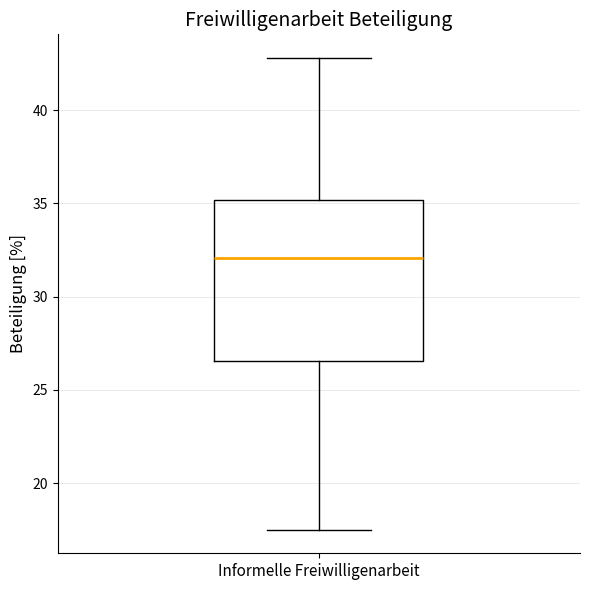

Read this box plot against the y-axis: the position of the median line, the range covered by the box, and the ends of both whiskers. The values are not printed on the chart, so give them approximately, as read against the axis.

median 32.0, box 26.5 to 35.0, whiskers 17.5 to 43.0